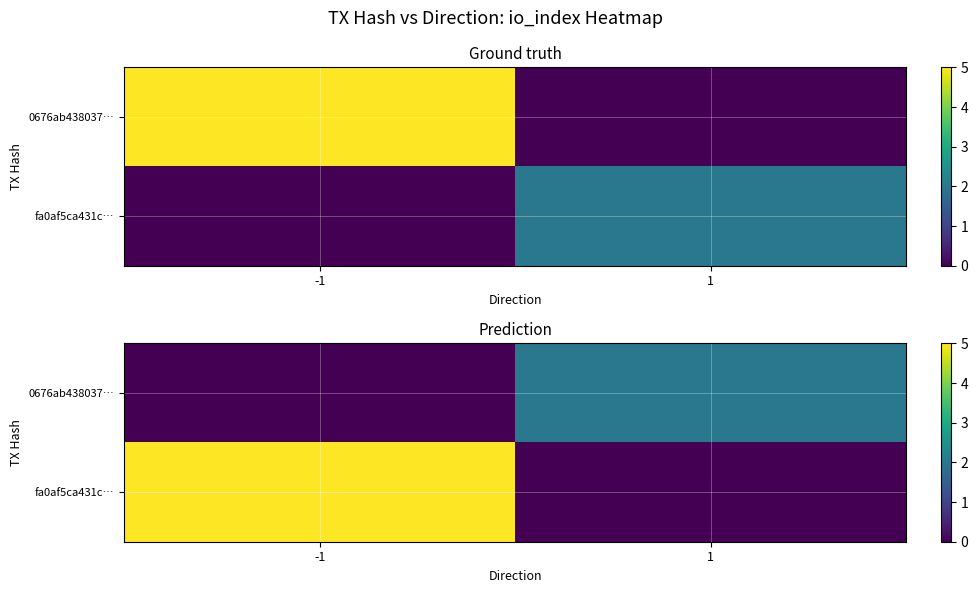

Is it true that fa0af5ca431c… equals 5 at -1?

True